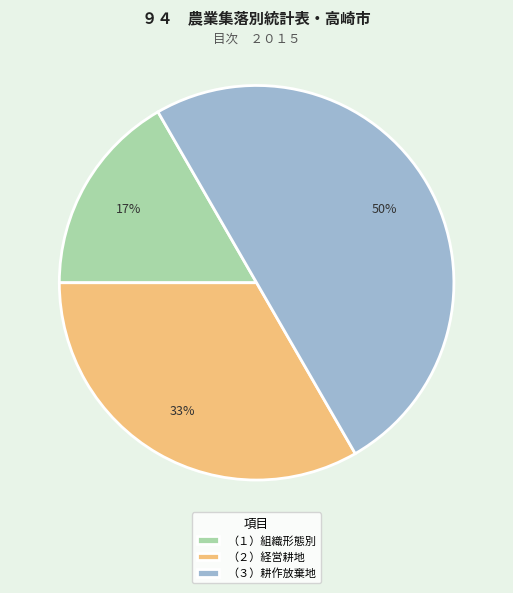

To the nearest percent, what percentage of the pie is （１）組織形態別?

17%